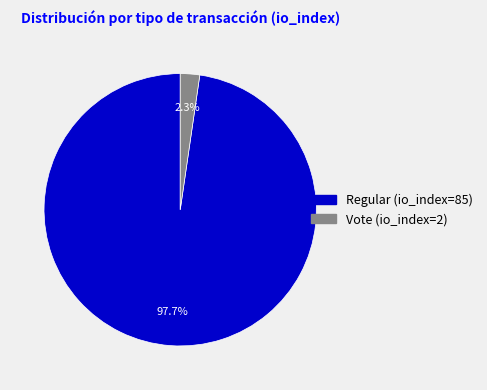

Which category has the smallest portion of the pie?

Vote (io_index=2)